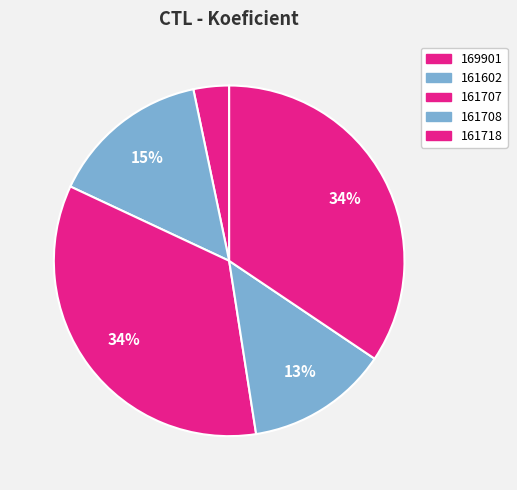

To the nearest percent, what percentage of the pie is 161602?

15%